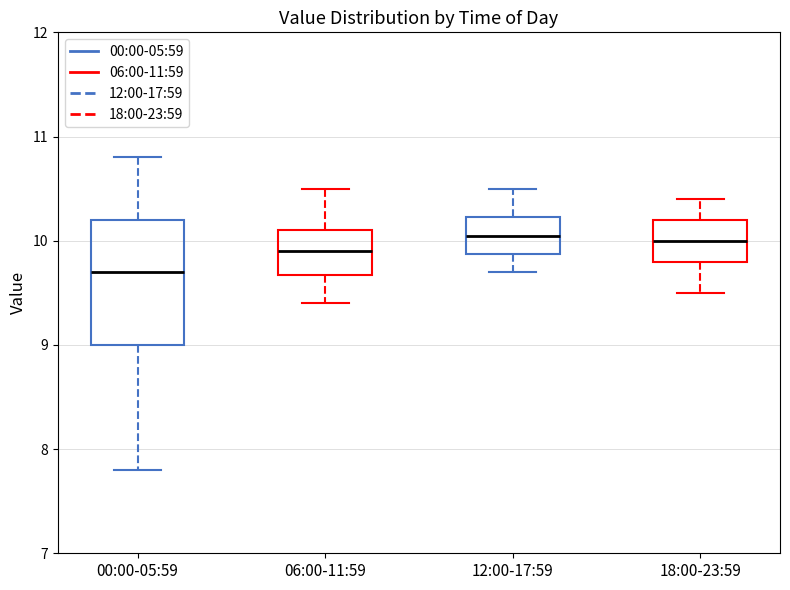

Where is the upper edge of the box for 18:00-23:59 on the y-axis? The values are not printed on the chart, so give them approximately, as read against the axis.

10.2